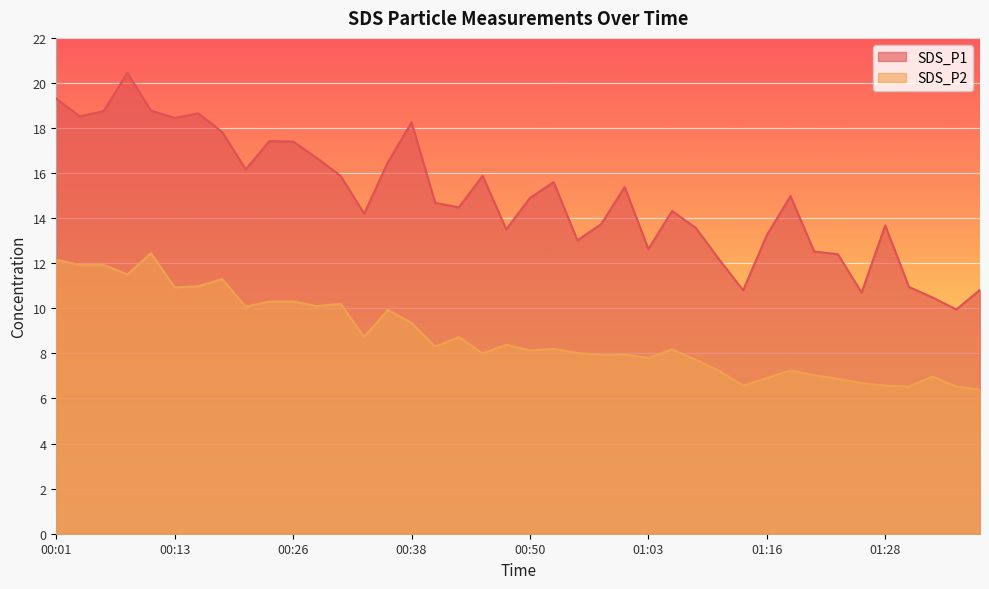

What is the sum of all SDS_P1 values?

597.6